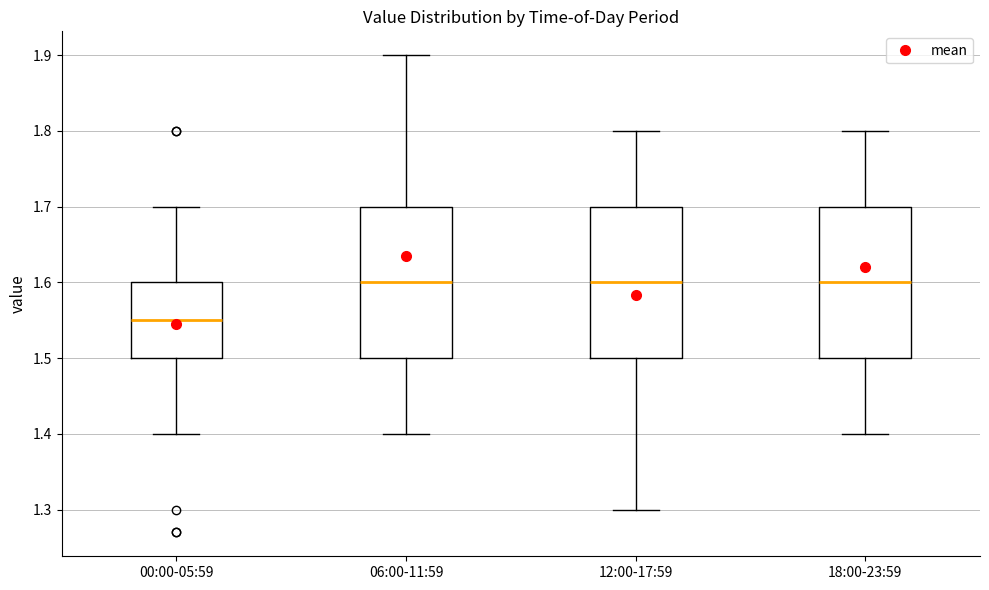

Where does the median line of the box for 00:00-05:59 sit on the y-axis? The values are not printed on the chart, so give them approximately, as read against the axis.

1.55